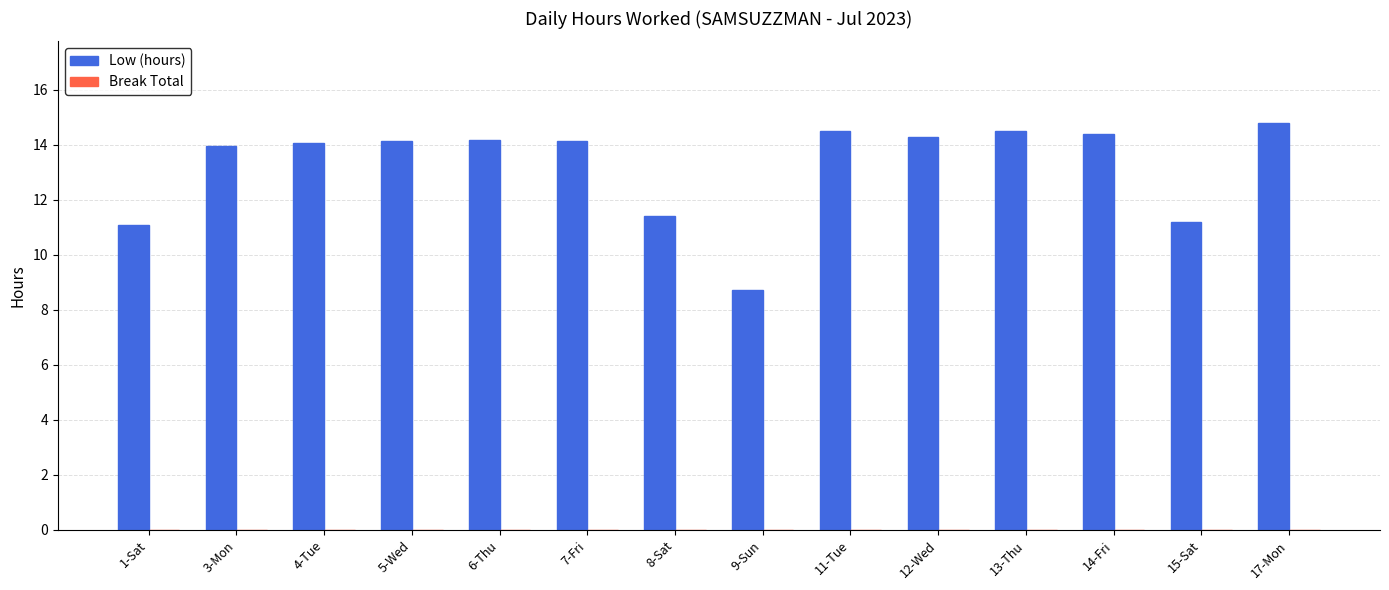

The value at 4-Tue is 14.1. True or false?

True